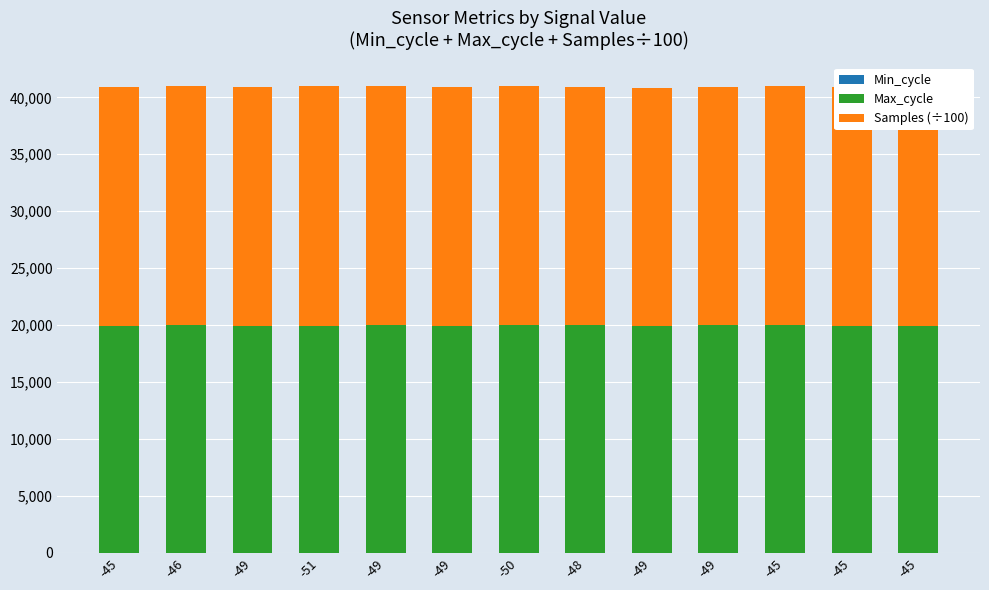

Between -50 and -45, which series saw the biggest shift?

Max_cycle